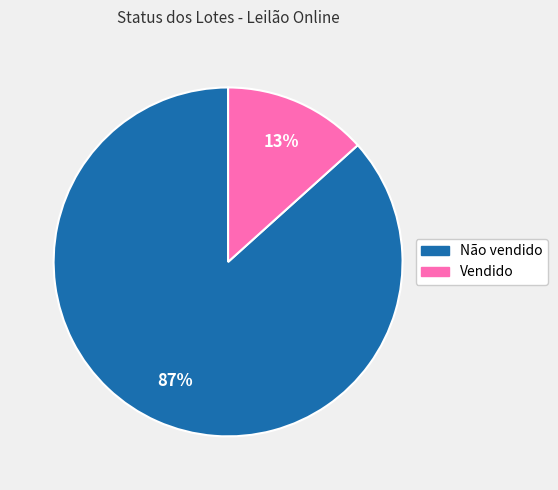

Count the number of slices in the pie.

2